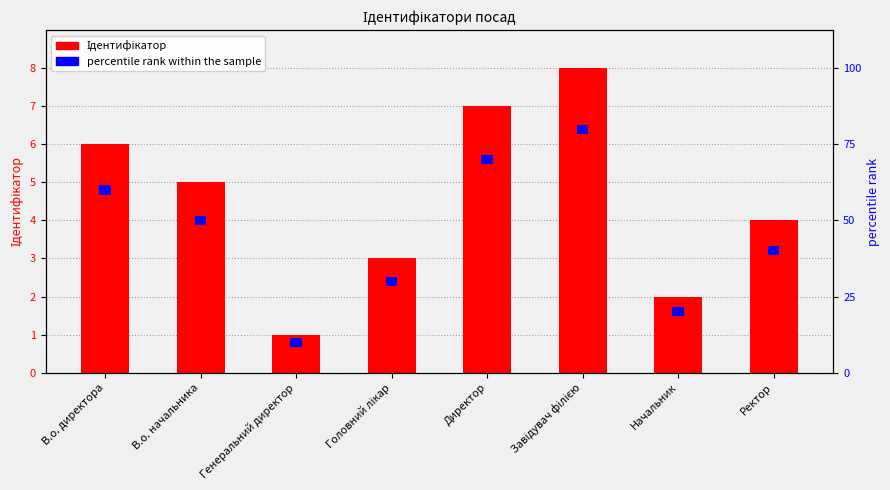

At which label is Ідентифікатор closest to 4?

Ректор